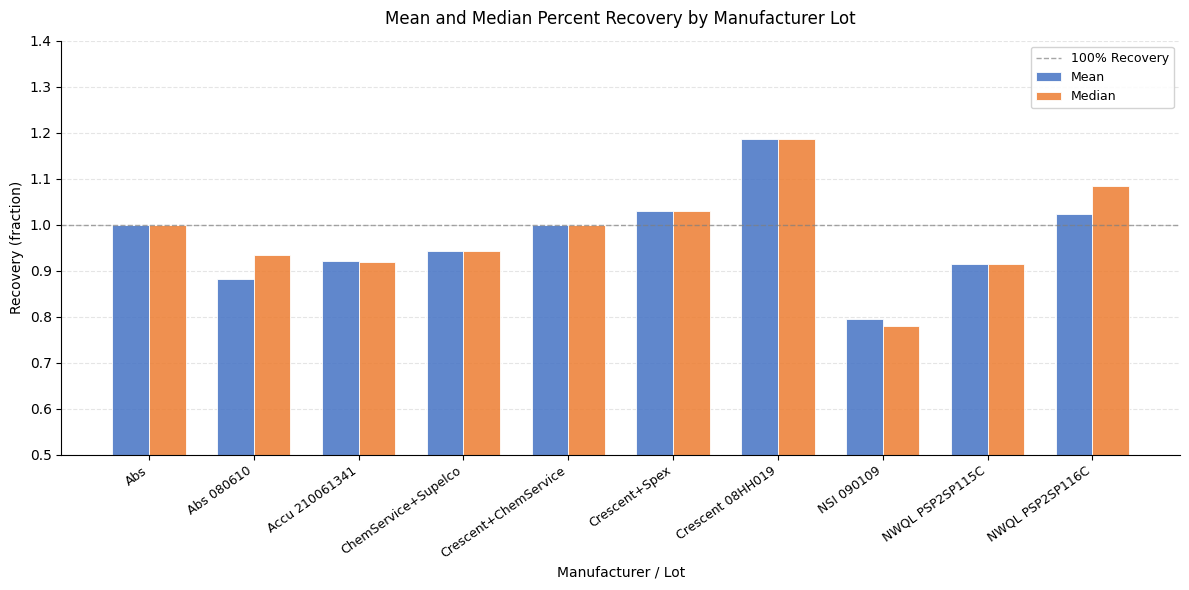

How many bars are there in each group?

2